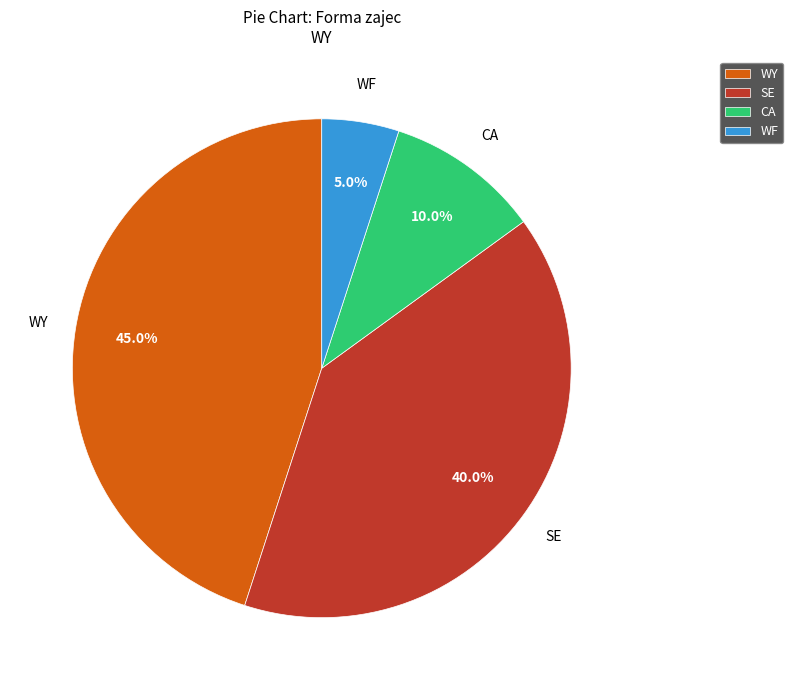

Which category has the smallest portion of the pie?

WF